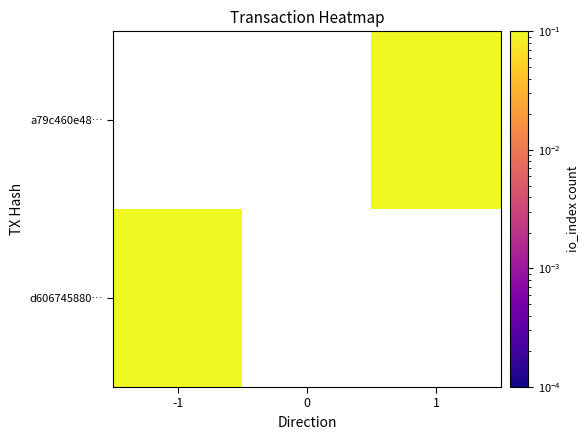

What is the difference between the maximum and minimum values in the a79c460e485f8c8f83edf1588e0db6b64105306 series?

1